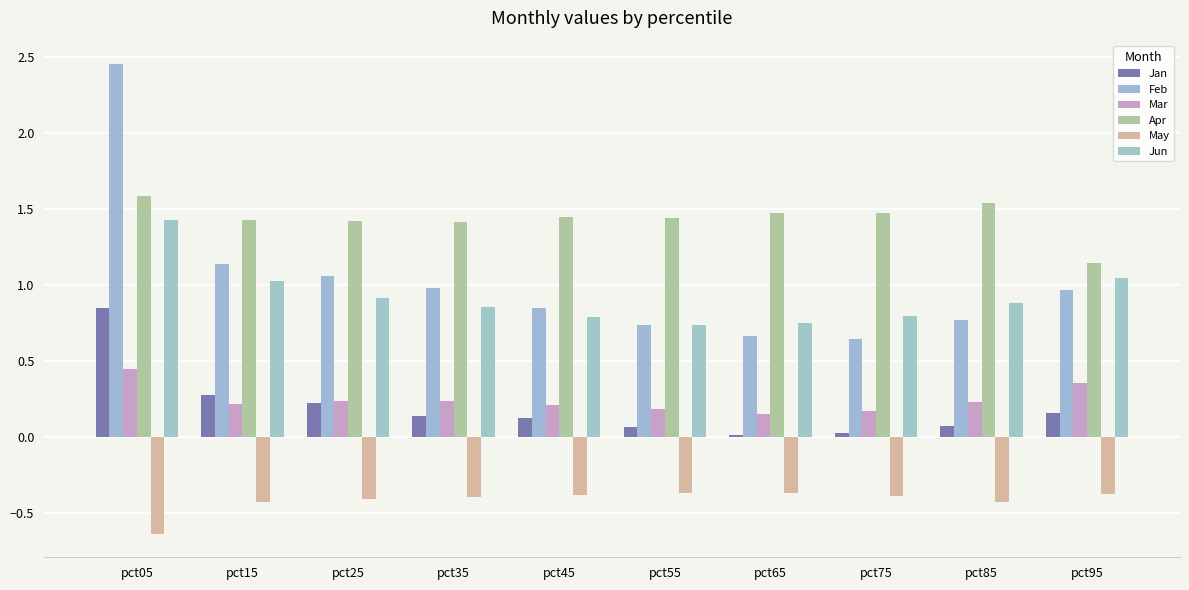

The May series shows -0.1 at pct65. True or false?

False